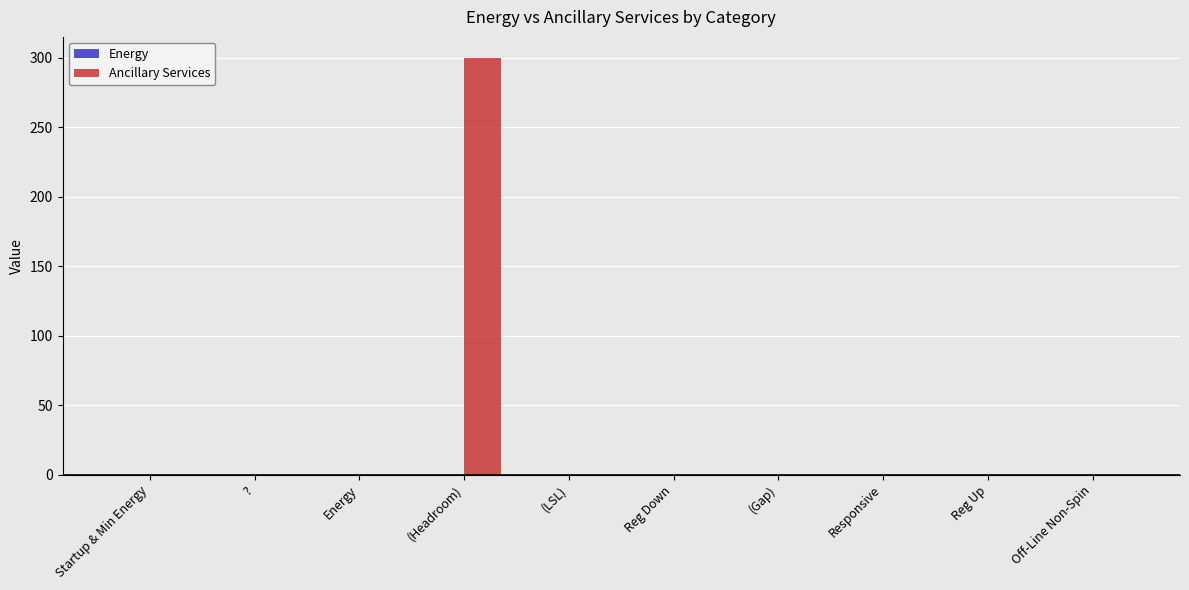

Count the number of data series in this chart.

1